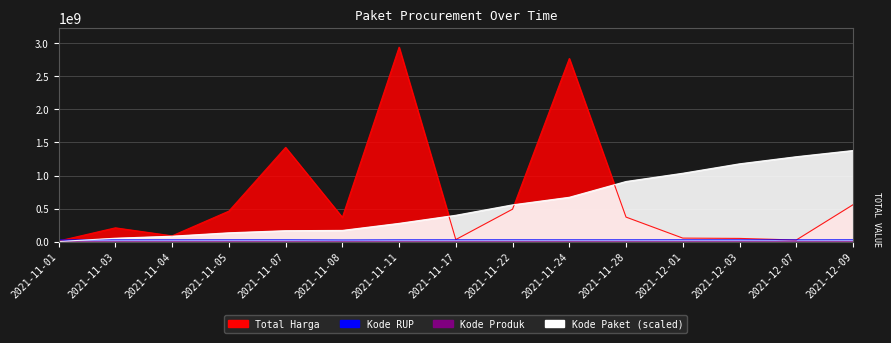

Which category has the highest value in the Kode RUP series?

2021-12-09